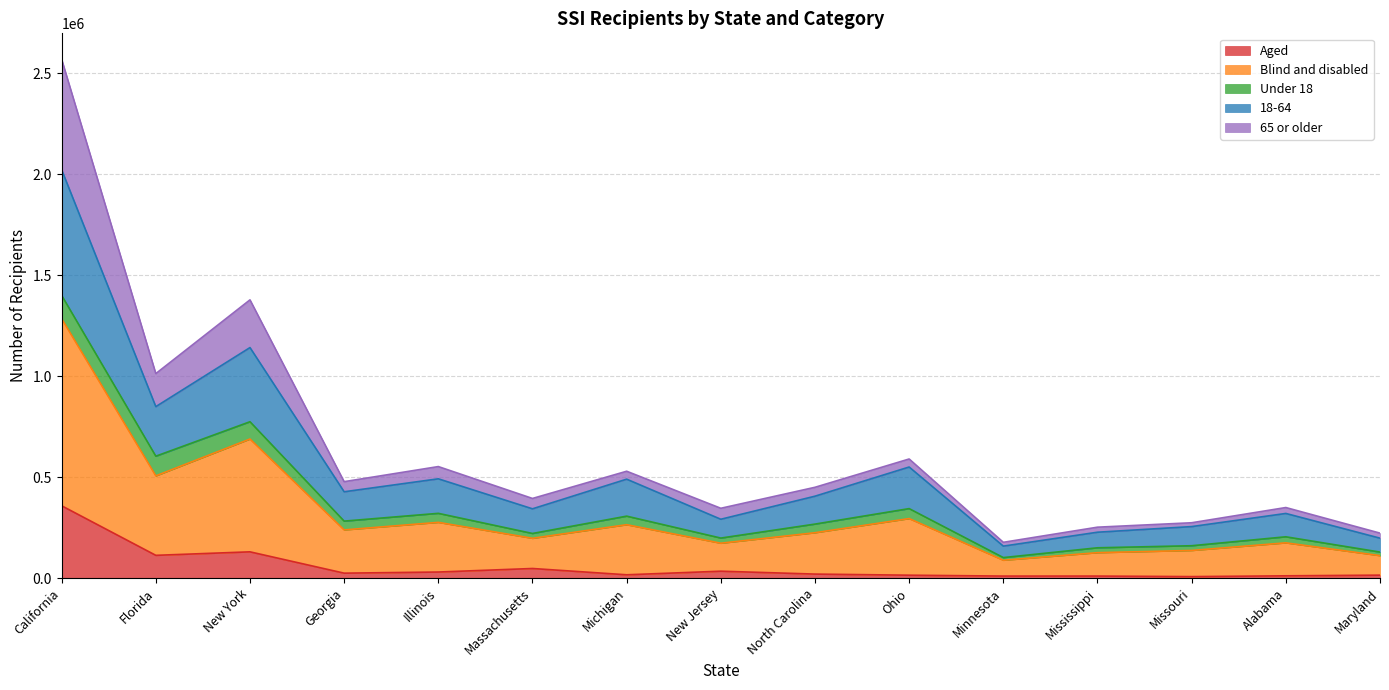

At how many categories does at least one series exceed 816204?

3